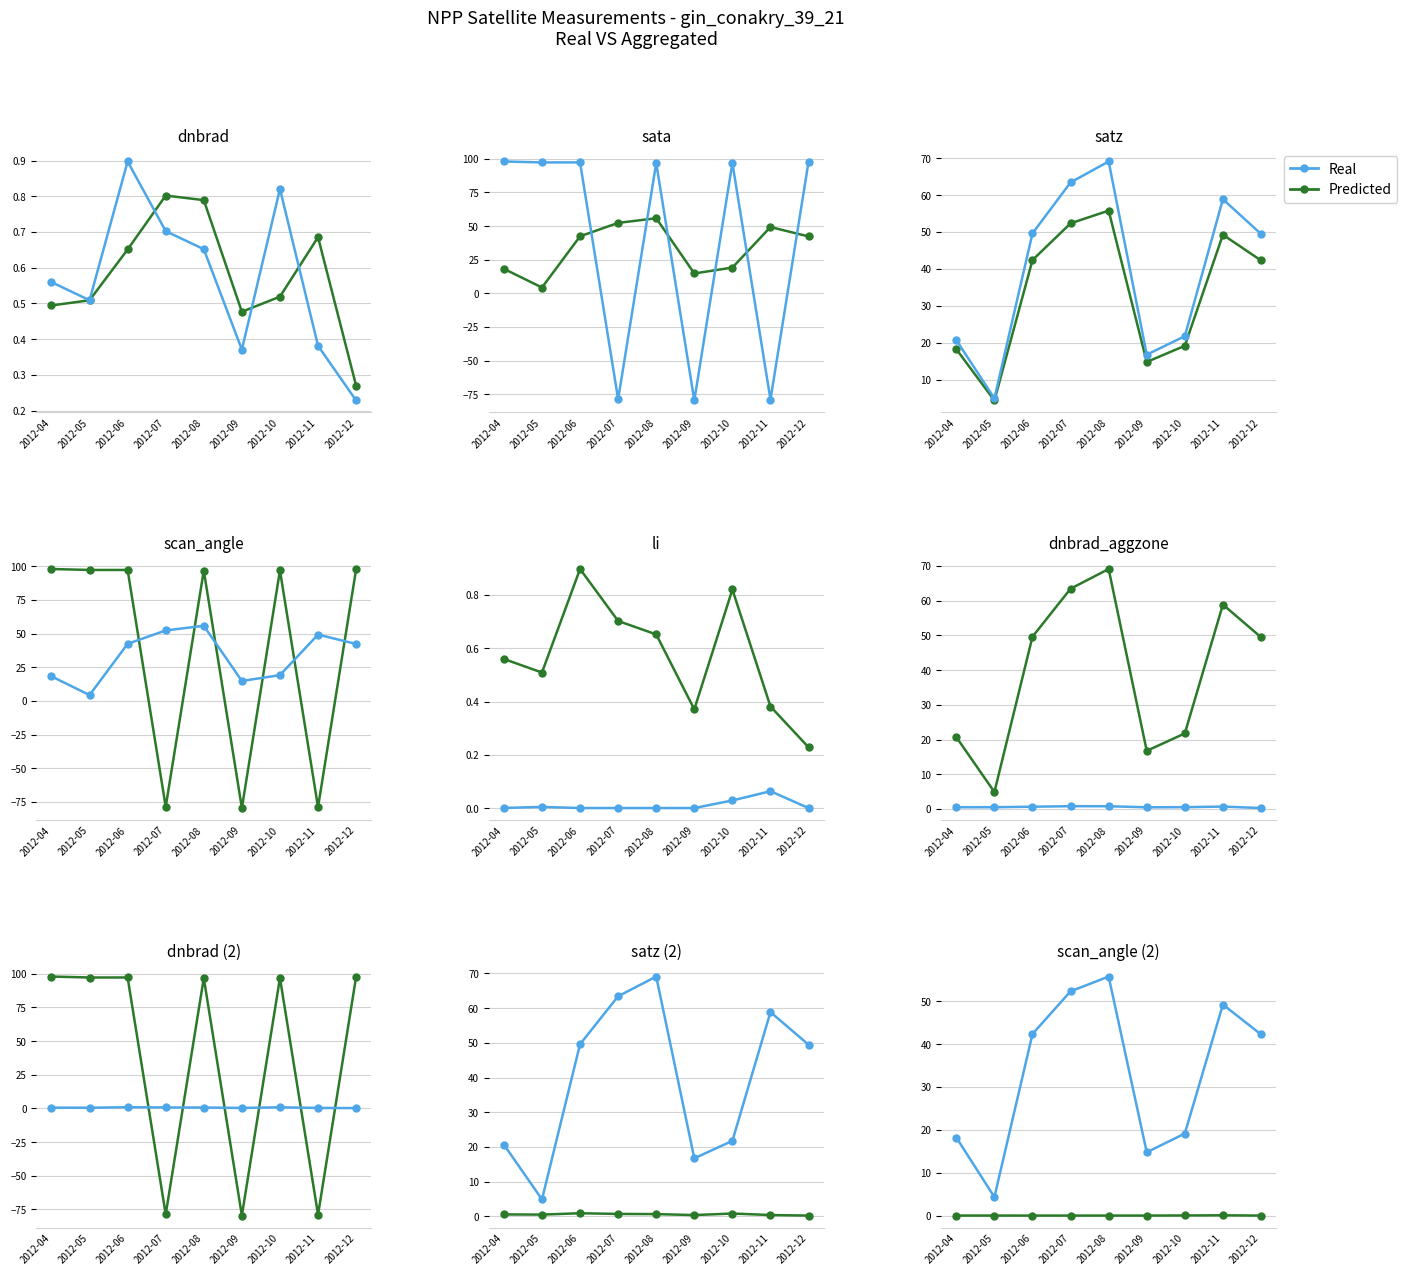

At which category does Real reach its first local valley?

2012-05